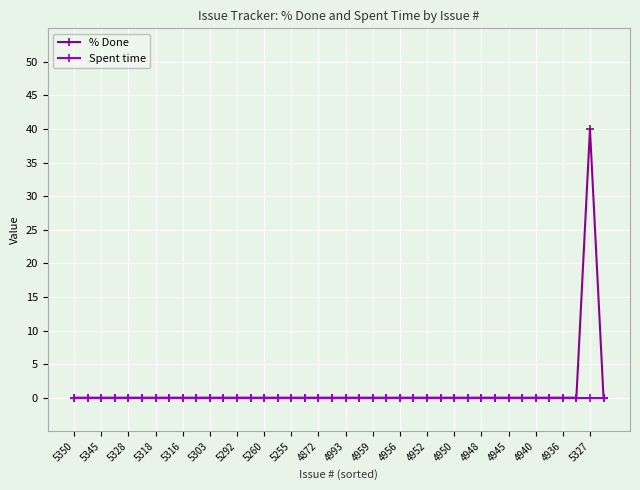

What are all the series names shown in the legend?

% Done, Spent time